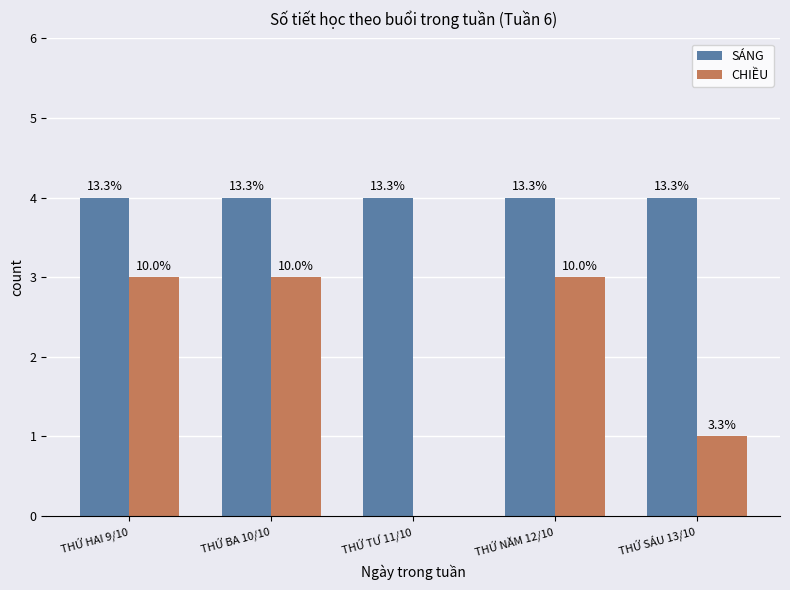

List the series in order of their peak value, highest first.

SÁNG, CHIỀU